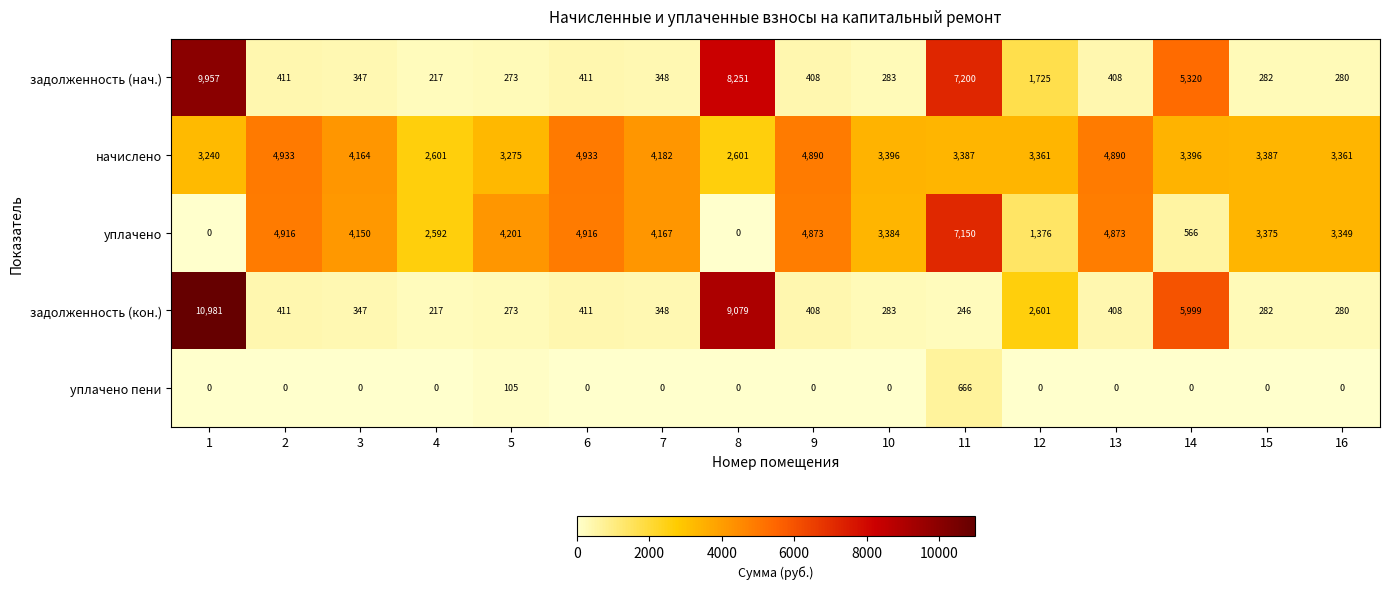

Which series has the widest spread of values?

задолженность (кон.)